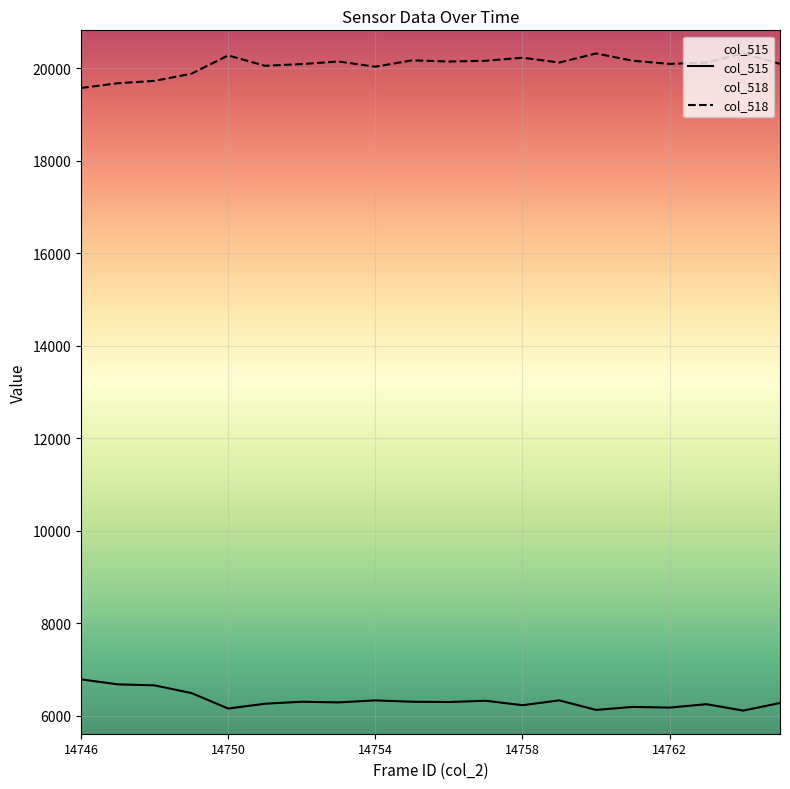

Count the number of data series in this chart.

2